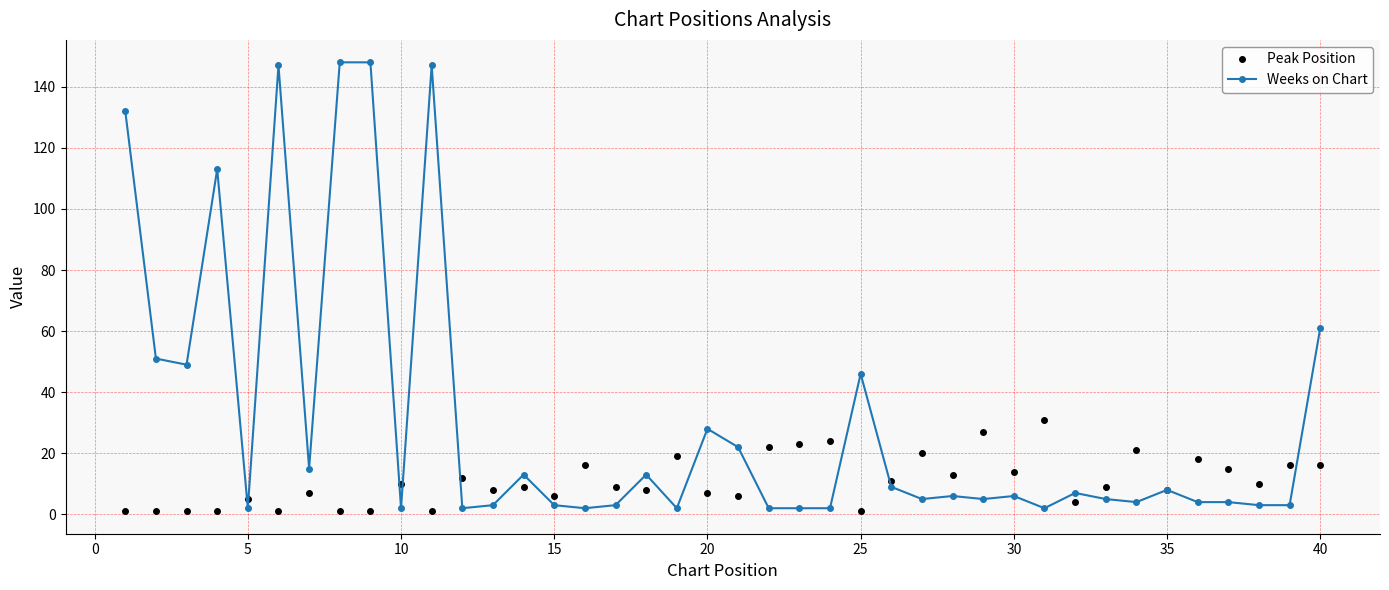

Rank the series by their average value, from lowest to highest.

Peak Position, Weeks on Chart